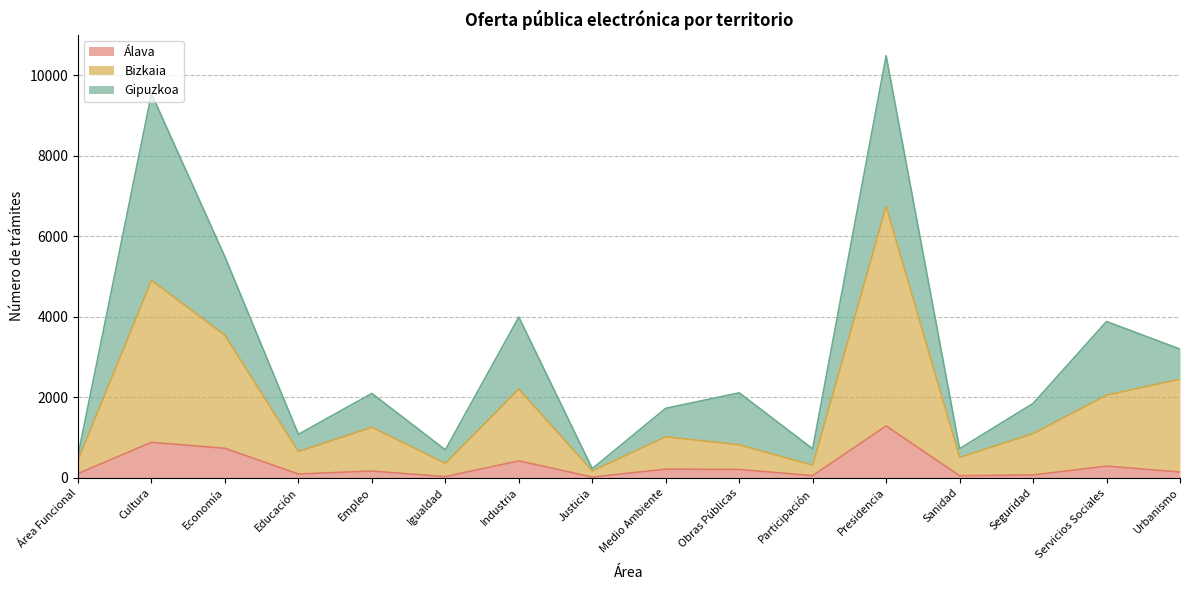

At which category is the sum across all series the highest?

Presidencia